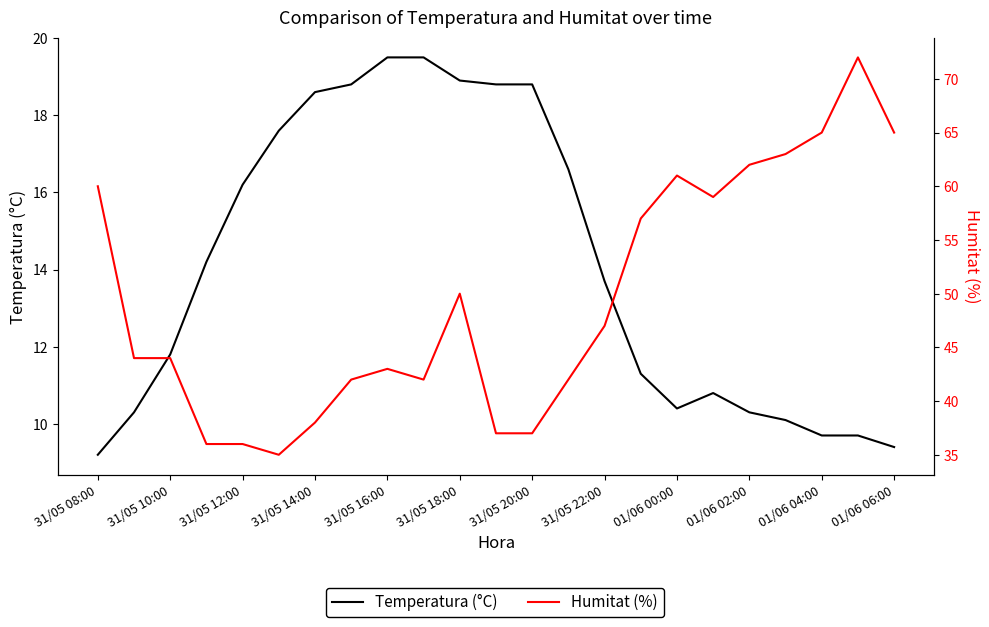

Reading right to left, list all the values displayed in this chart.

Temperatura (°C): 9.4	9.7	9.7	10.1	10.3	10.8	10.4	11.3	13.7	16.6	18.8	18.8	18.9	19.5	19.5	18.8	18.6	17.6	16.2	14.2	11.8	10.3	9.2
Humitat (%): 65.0	72.0	65.0	63.0	62.0	59.0	61.0	57.0	47.0	42.0	37.0	37.0	50.0	42.0	43.0	42.0	38.0	35.0	36.0	36.0	44.0	44.0	60.0